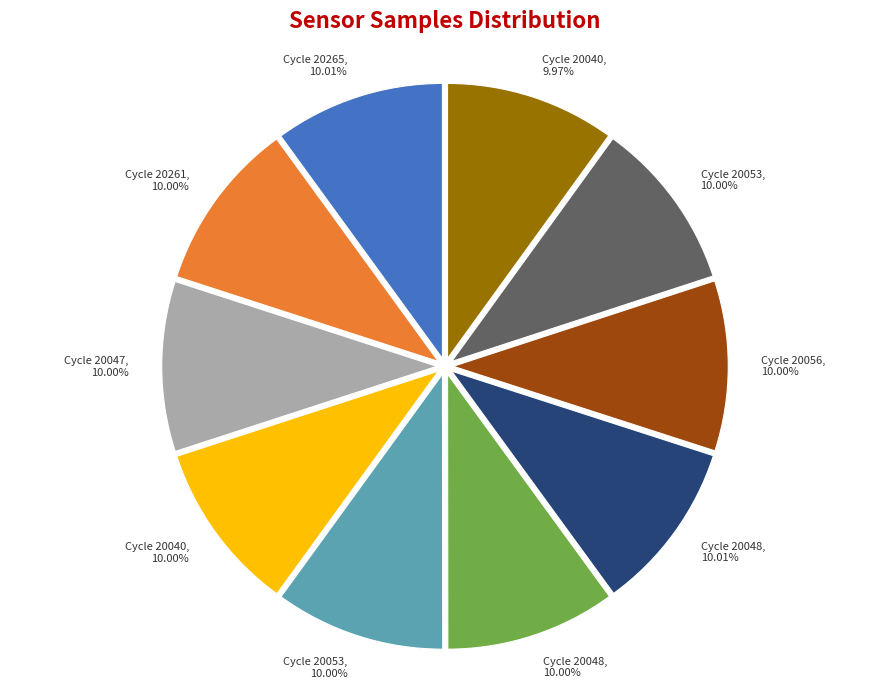

Is there any slice that represents more than half of the pie?

No